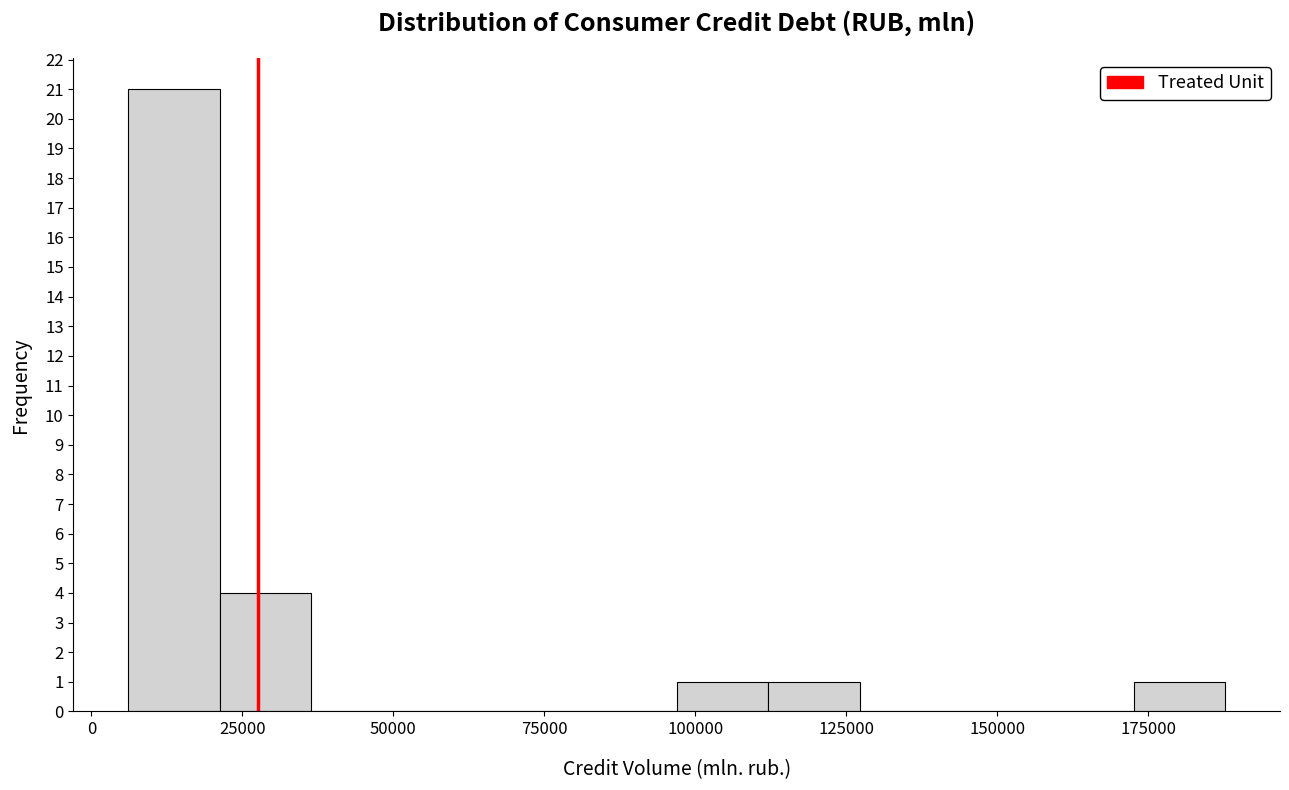

Around what value on the x-axis is the tallest bar? Give the approximate position of its centre, as read against the axis.

15000